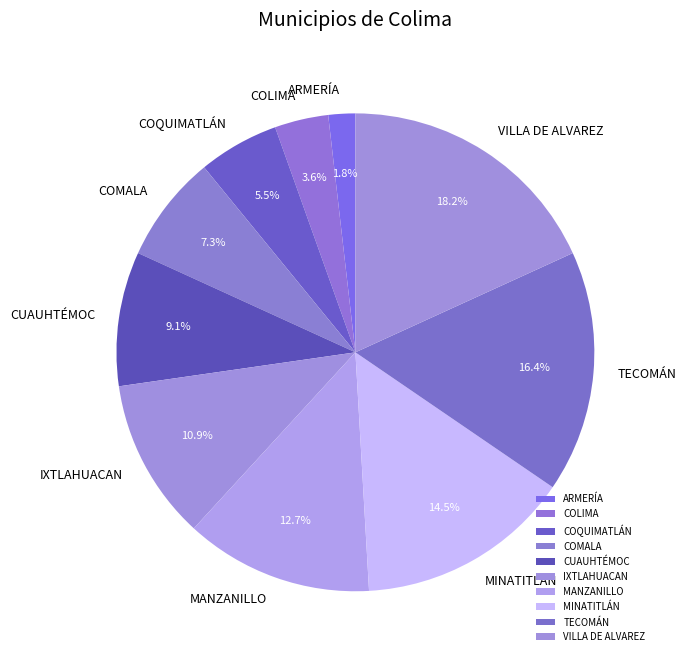

Which category has the biggest portion of the pie?

VILLA DE ALVAREZ